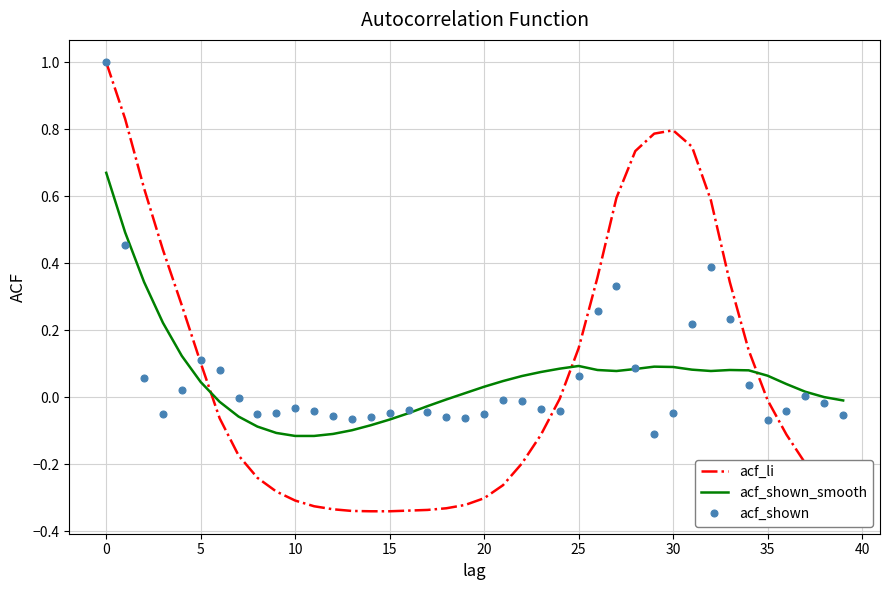

True or false: acf_li has more than 0 interior local peaks.

True